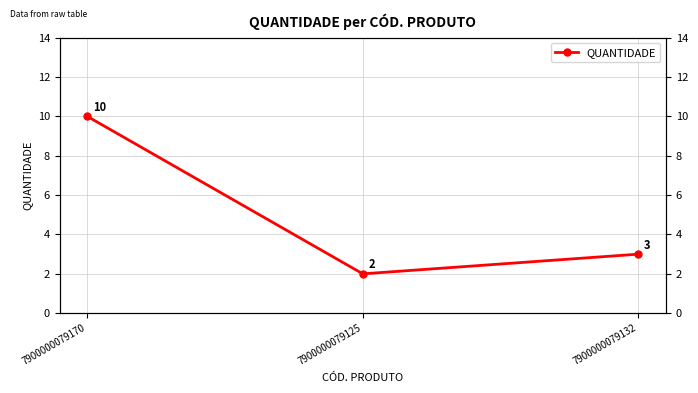

How many distinct data groups are displayed?

1